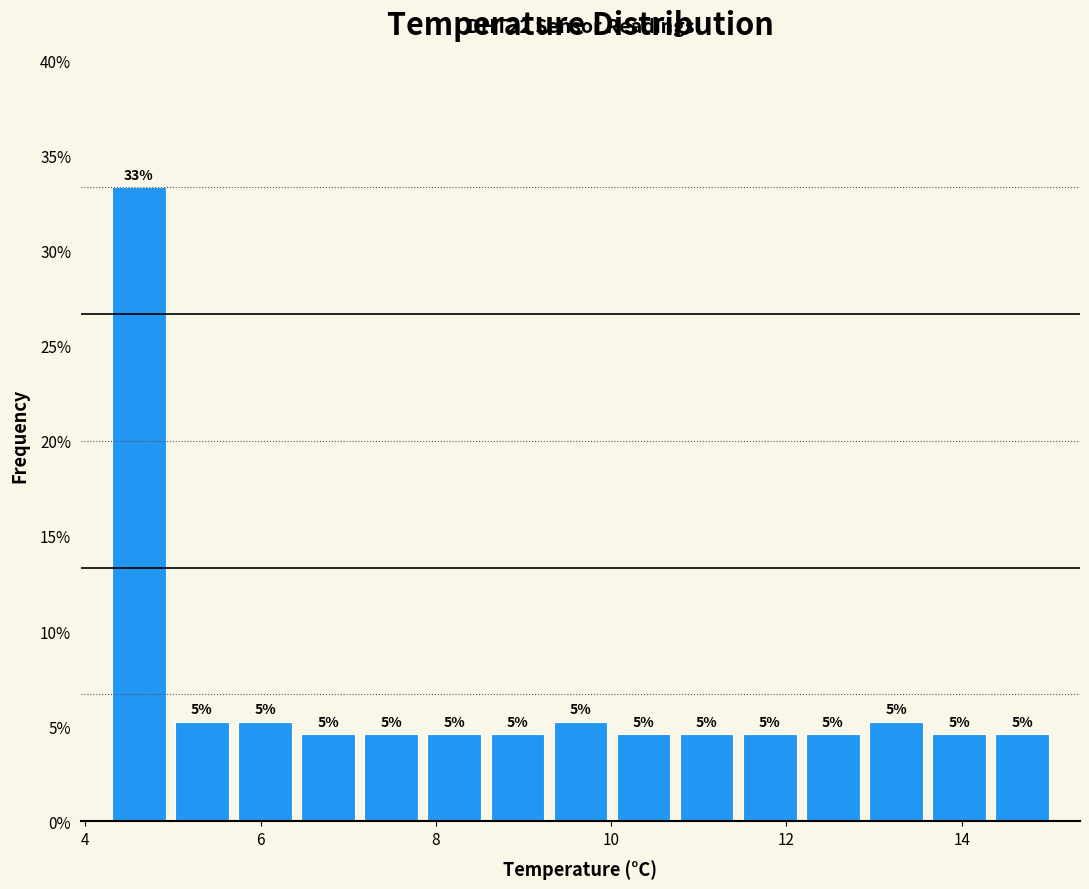

Read against the x-axis, roughly where is the centre of the tallest bar?

4.6